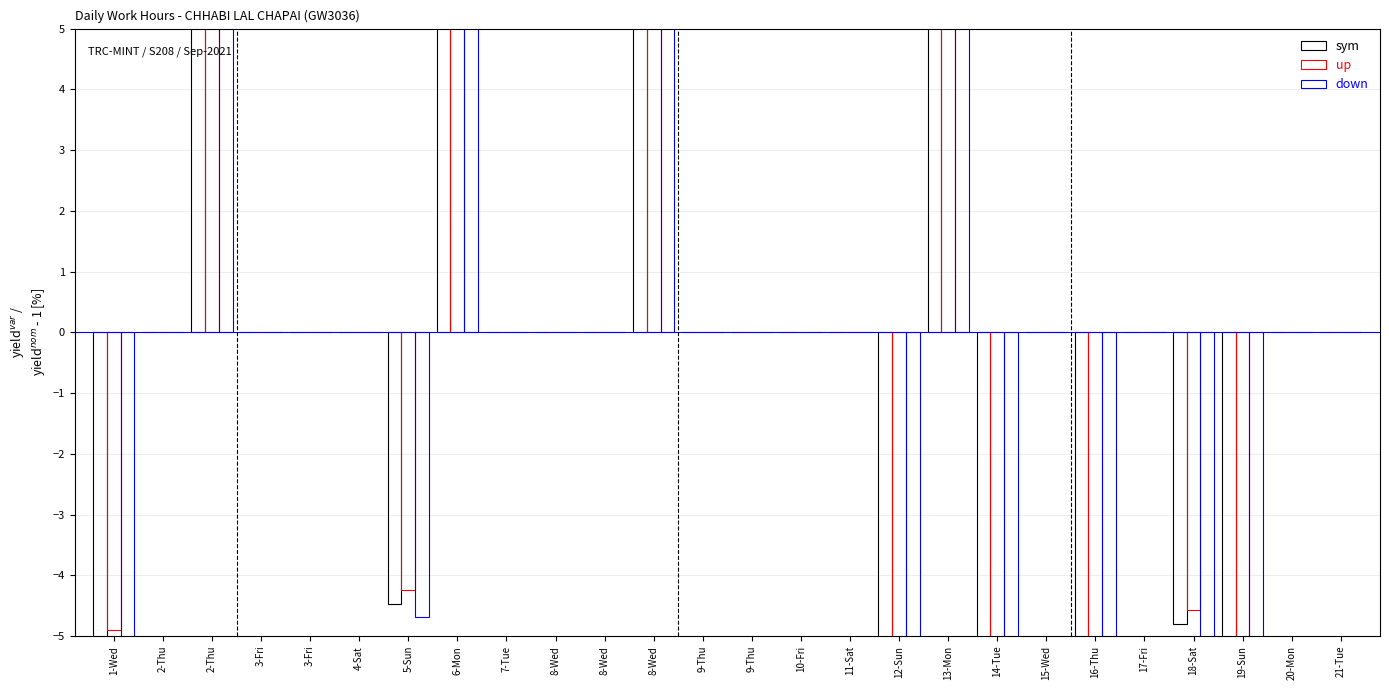

What is the average value of the down series?

-0.3